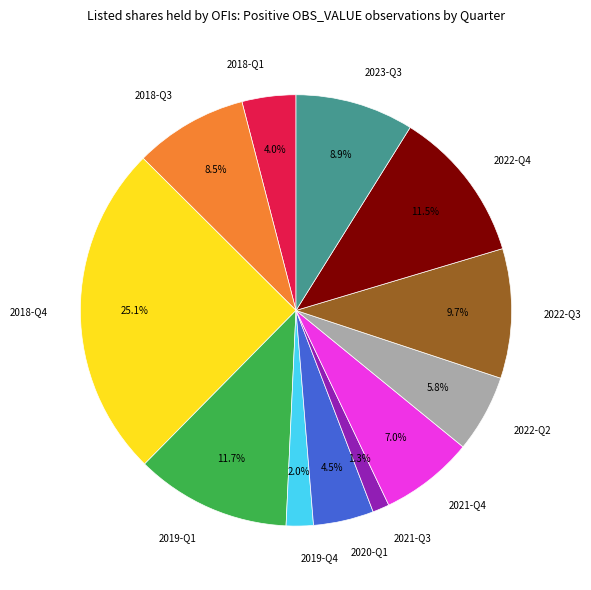

Which slice is the largest?

2018-Q4